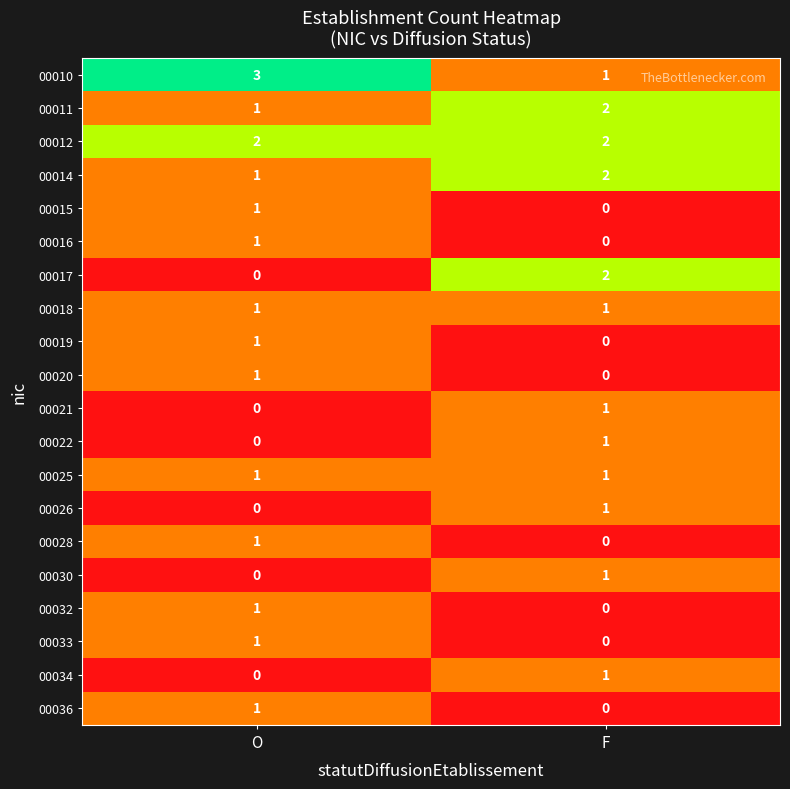

True or false: 00012 has a value of 3 at O.

False